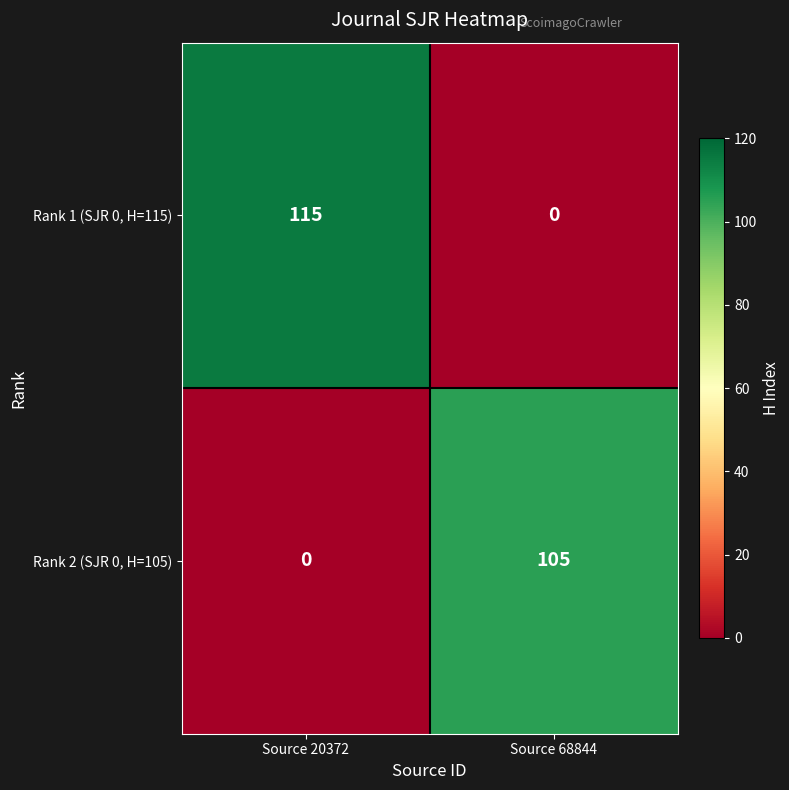

What is the difference between the maximum and minimum values in the Rank 2 (SJR 0, H=105) series?

105